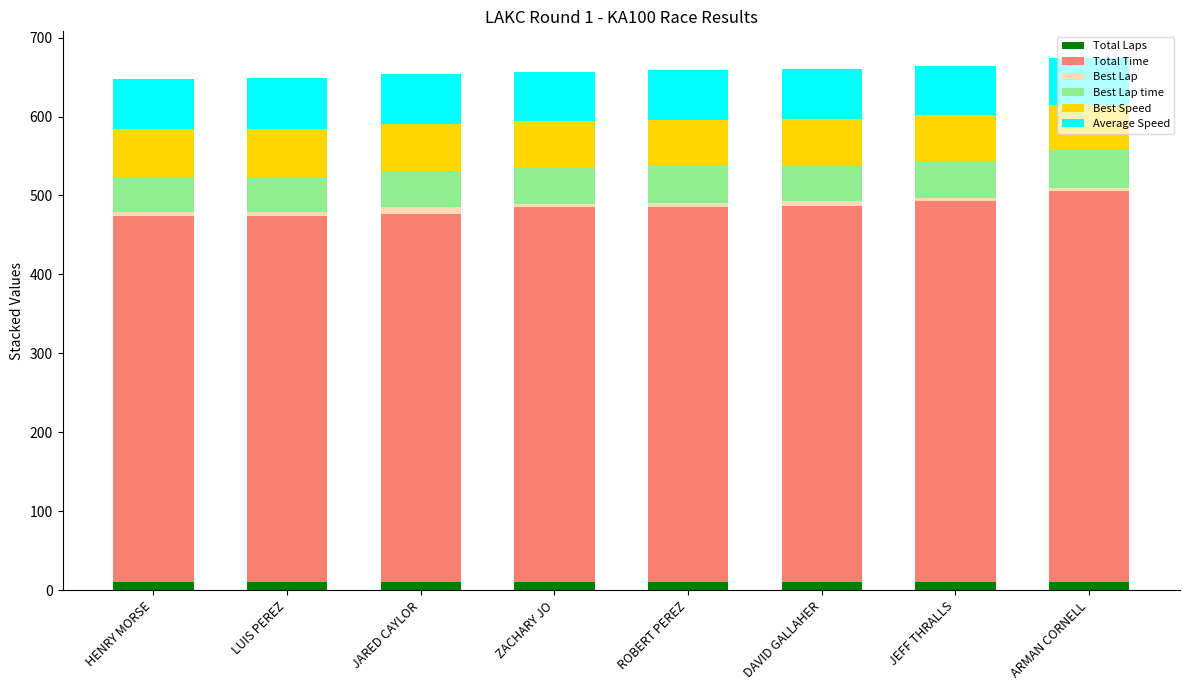

What position from the right is LUIS PEREZ?

7